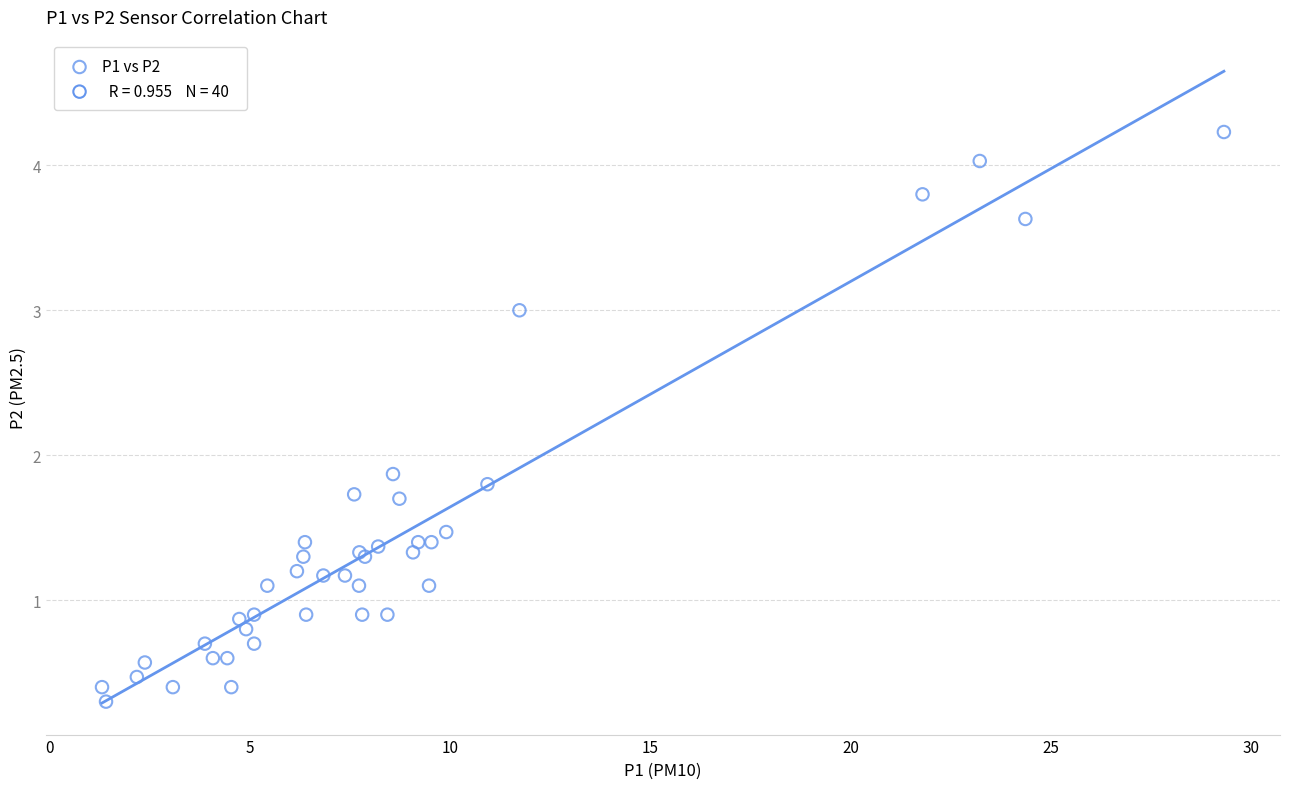

What Y value in the scatter plot is closest to 2?

1.9